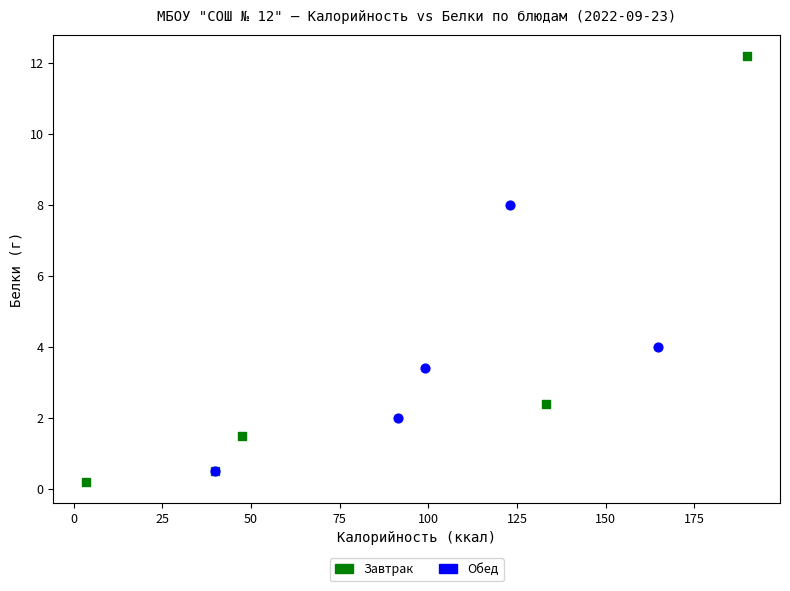

Which series has the widest spread of Y values?

Завтрак